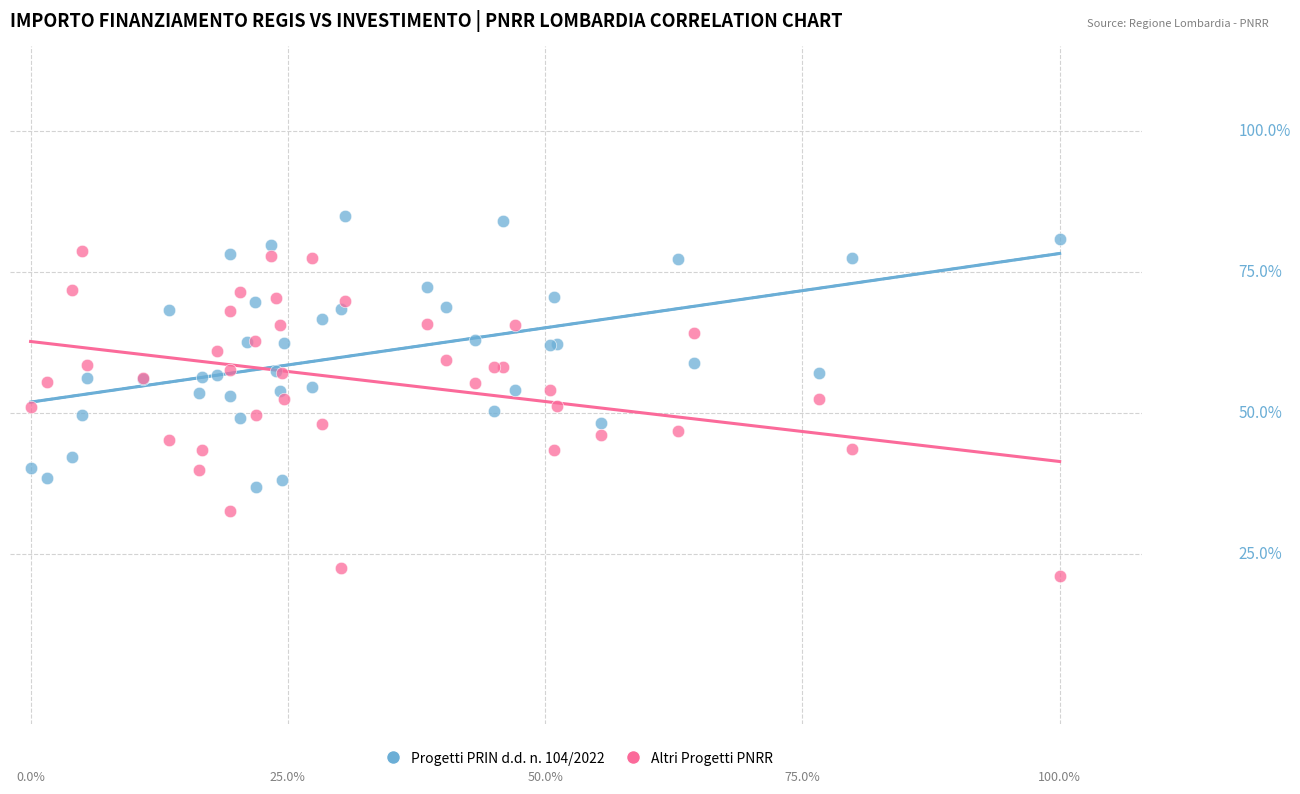

Which series has the widest spread of Y values?

Altri Progetti PNRR